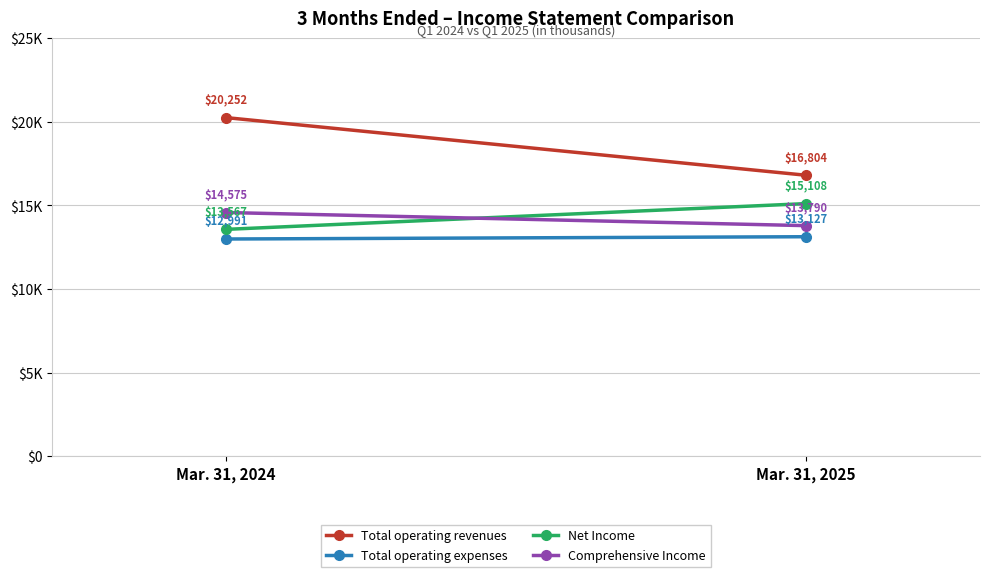

At which category does the chart reach its minimum across all series?

Mar. 31, 2024